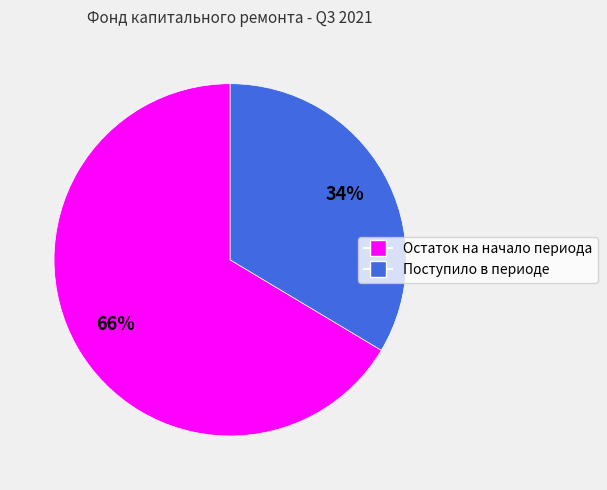

Which slice is the largest?

Остаток на начало периода